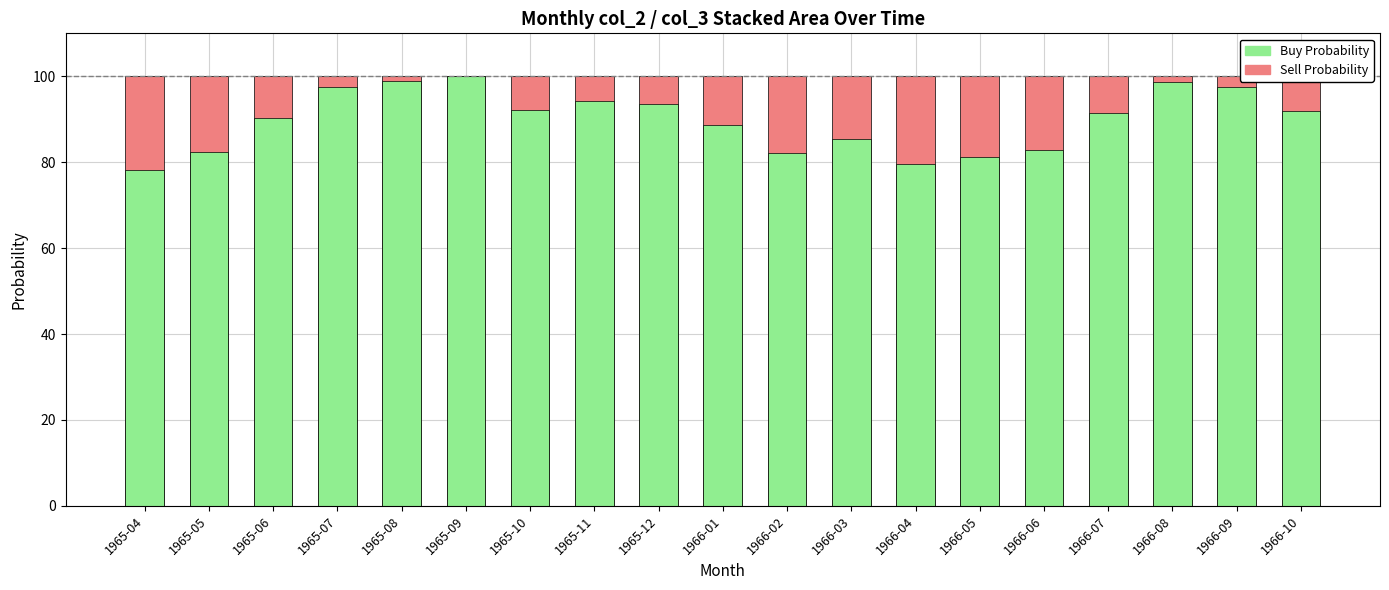

Rank the series at 1966-06 from highest to lowest value.

Sell Probability, Buy Probability